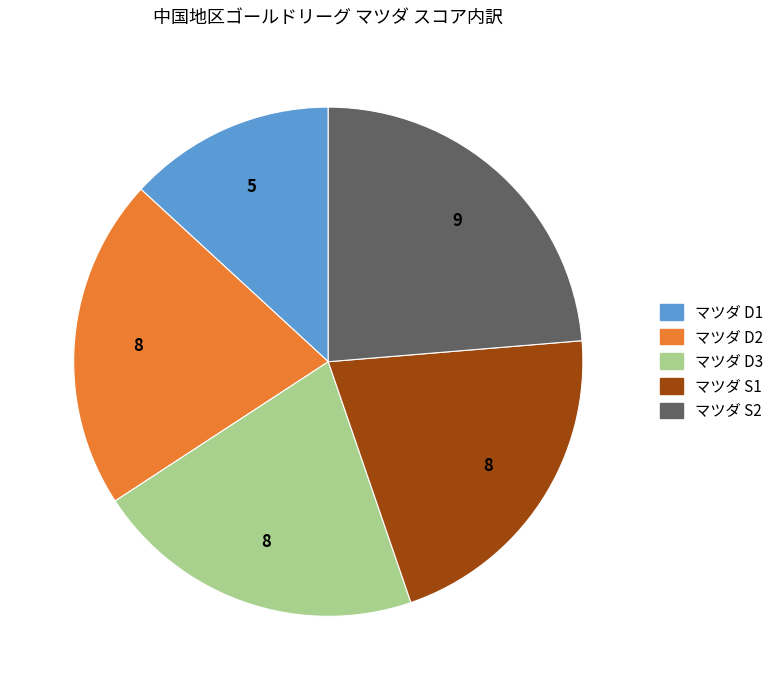

Does マツダ D1 represent more than half of the total?

No